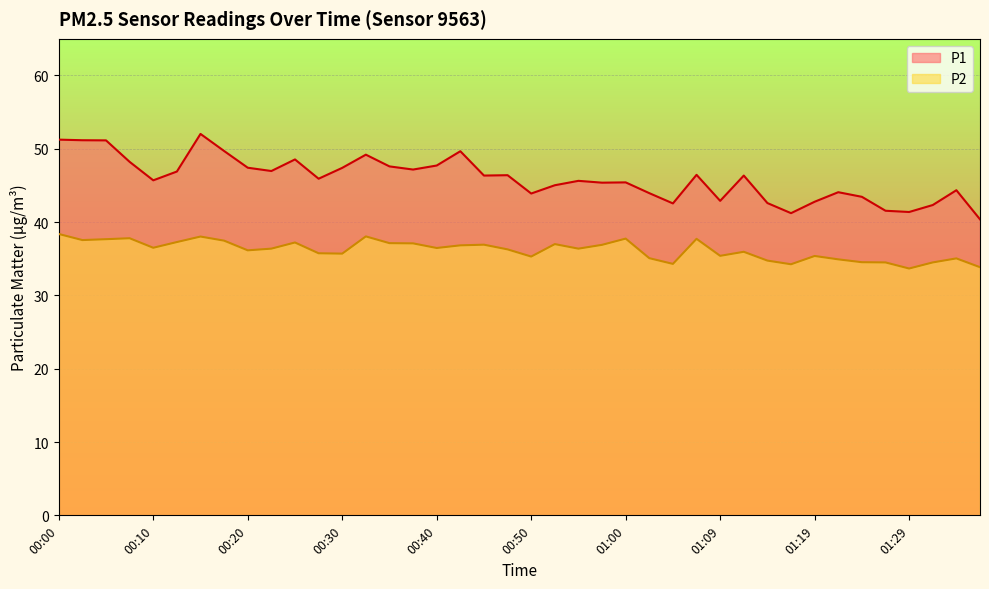

What are all the series names shown in the legend?

P1, P2